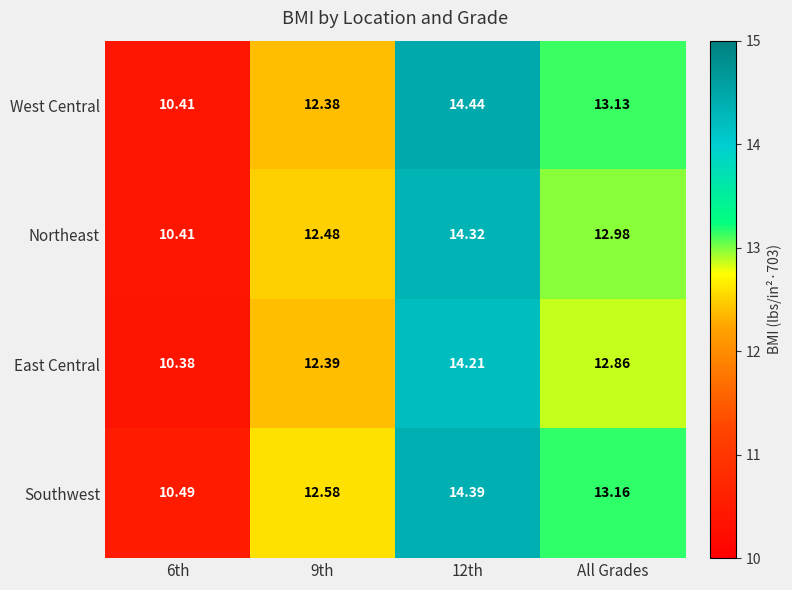

Between 6th and 12th, which series saw the biggest shift?

West Central